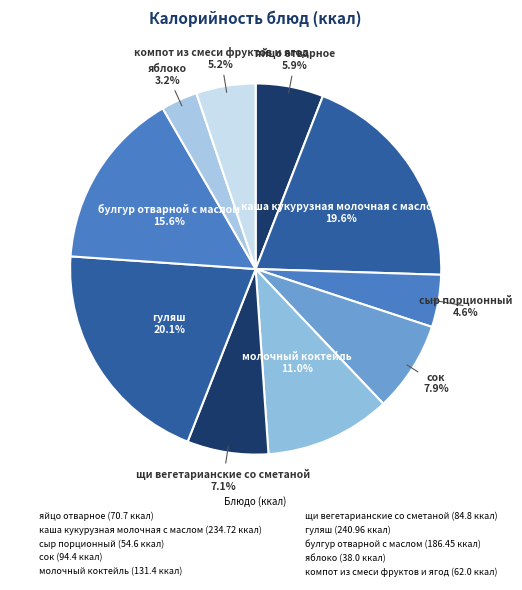

How many slices are in this pie chart?

10